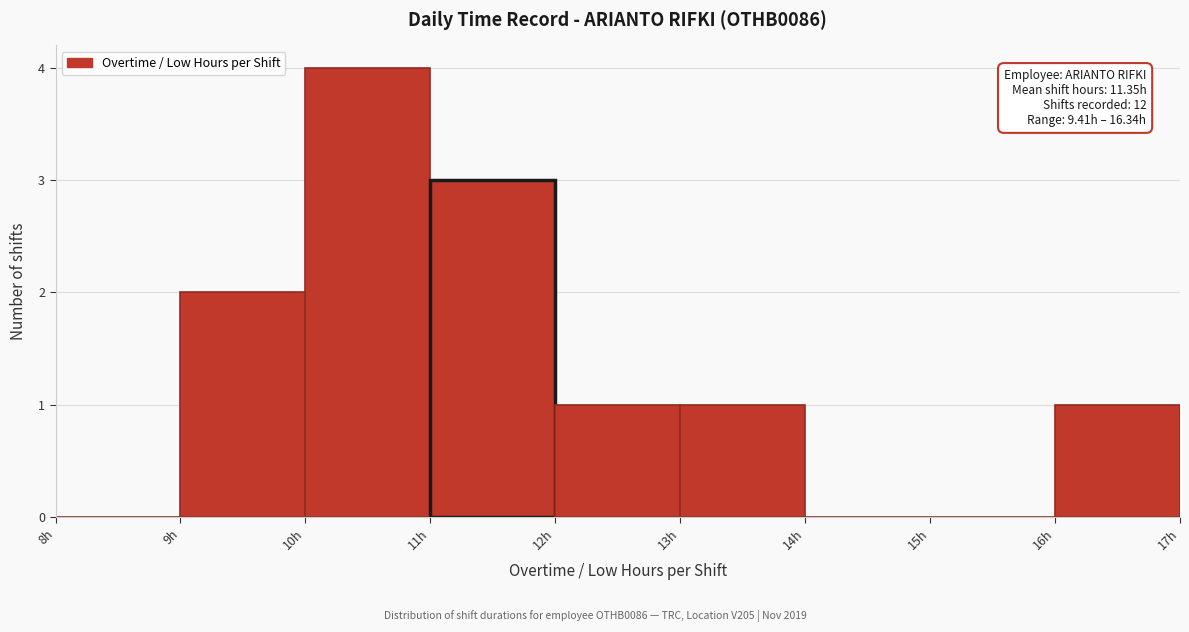

Which range on the x-axis has the tallest bar?

10 to 11